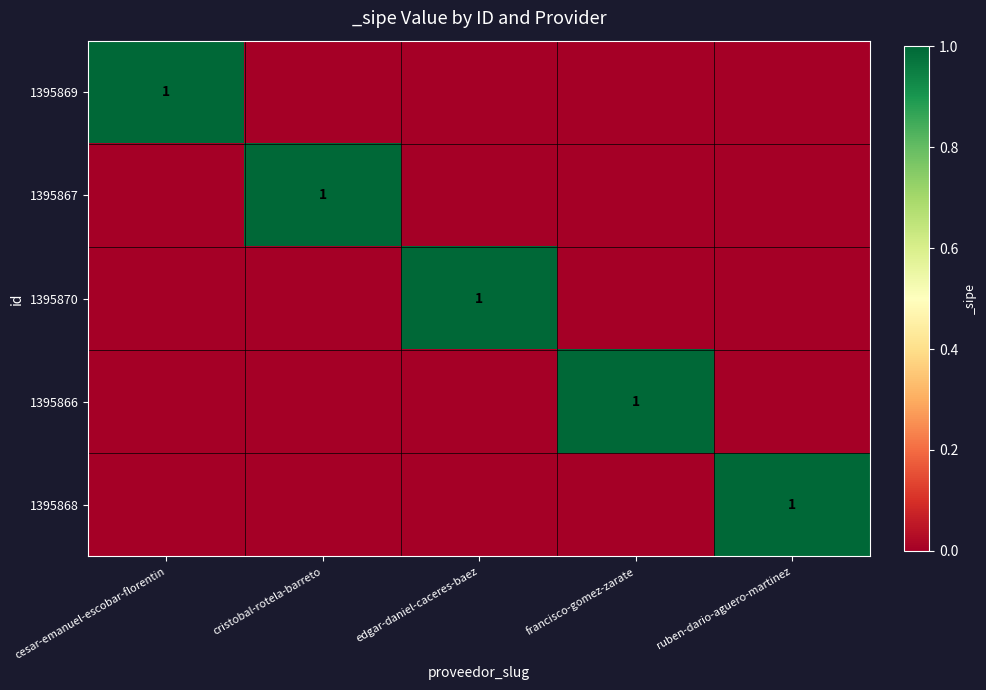

Which has a higher value, edgar-daniel-caceres-baez or cristobal-rotela-barreto?

edgar-daniel-caceres-baez